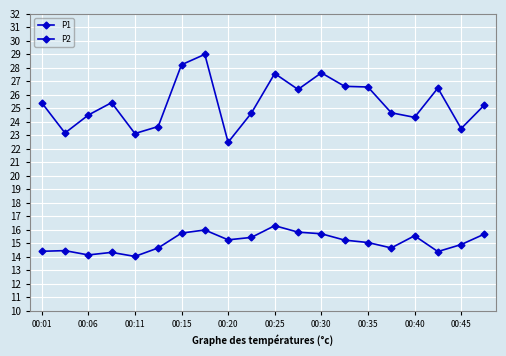

Which series has the largest total across all categories?

P1